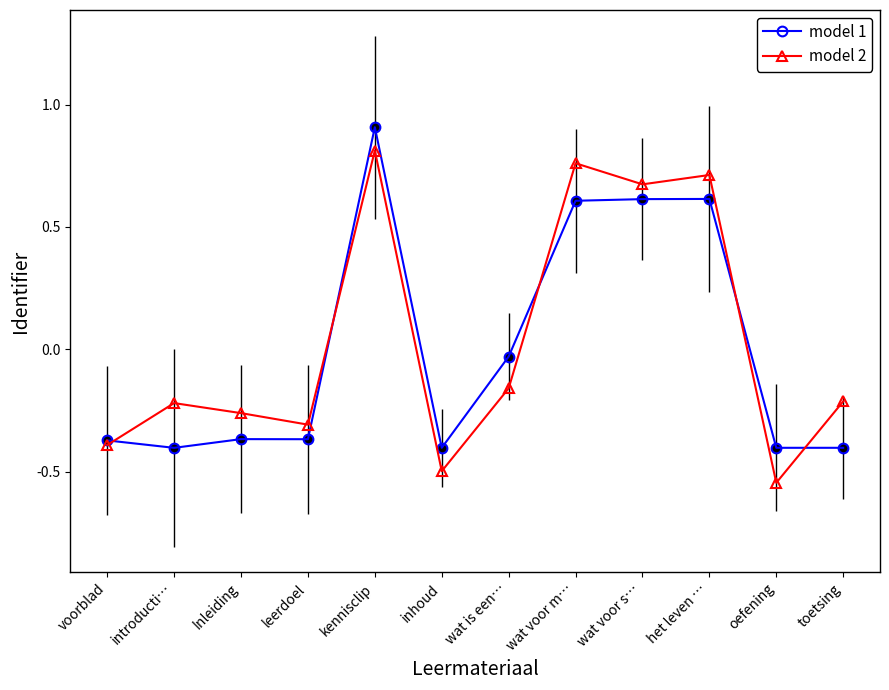

What is the label of the 6th point from the right?

wat is een…